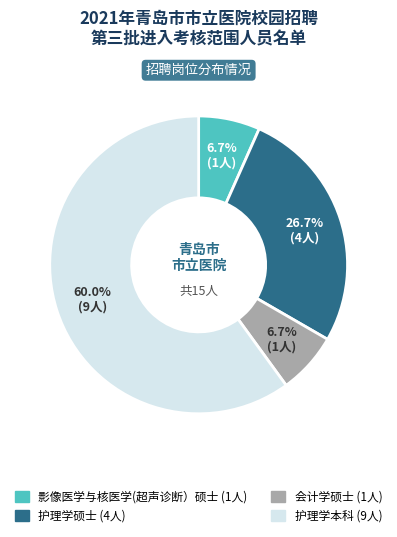

What is the largest slice in the pie chart?

护理学本科